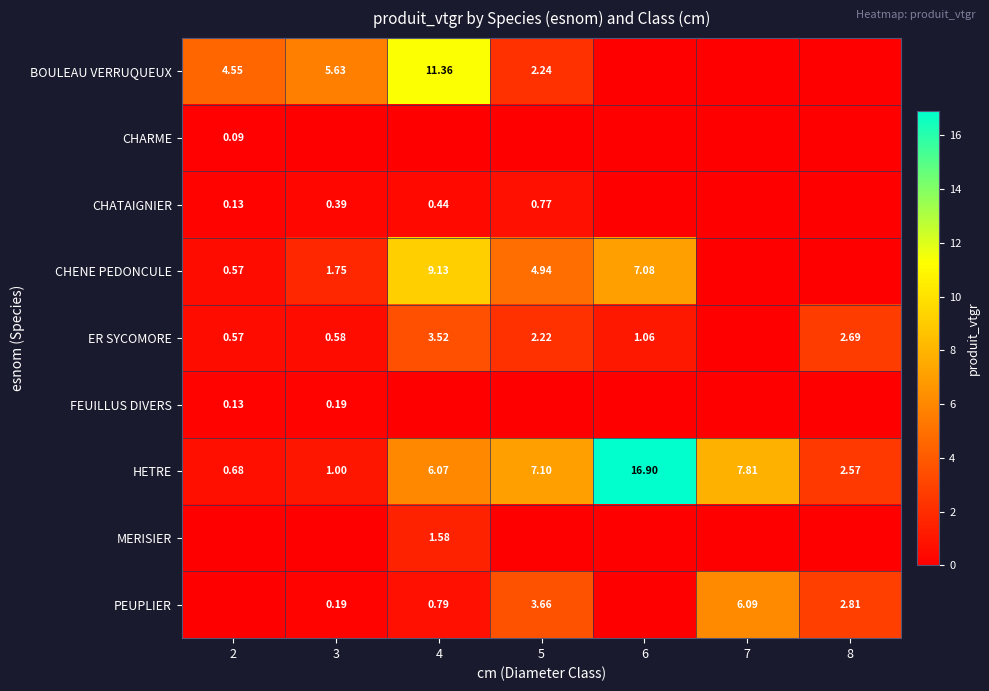

Between 7 and 5, which is larger?

5